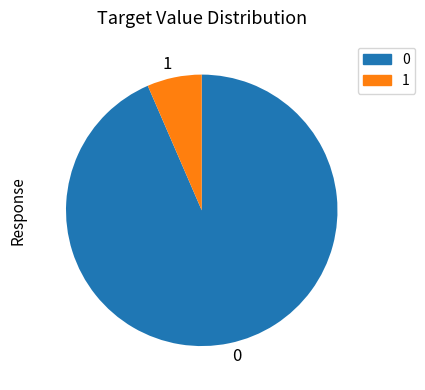

Does 1 represent more than half of the total?

No